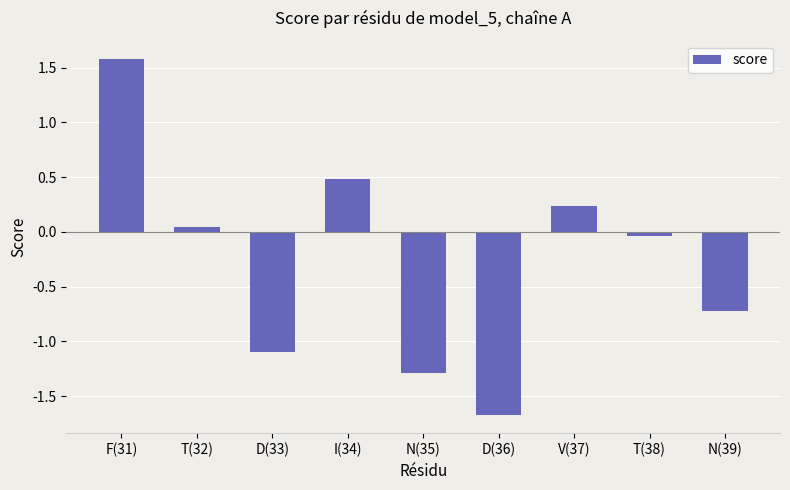

What is the change in value from I(34) to D(36)?

-2.2